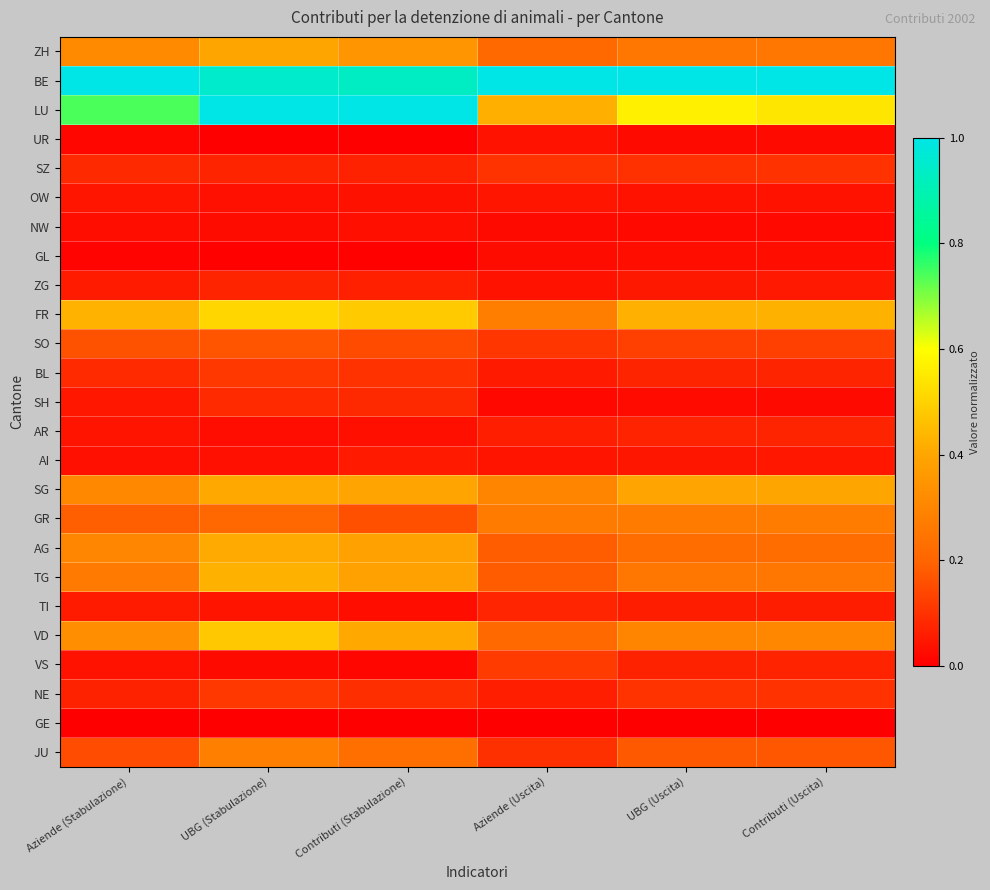

Reading right to left, transcribe all the data shown in this chart.

ZH: Contributi (Uscita)=0.3	UBG (Uscita)=0.3	Aziende (Uscita)=0.2	Contributi (Stabulazione)=0.3	UBG (Stabulazione)=0.4	Aziende (Stabulazione)=0.3
BE: Contributi (Uscita)=1.0	UBG (Uscita)=1.0	Aziende (Uscita)=1.0	Contributi (Stabulazione)=0.9	UBG (Stabulazione)=0.9	Aziende (Stabulazione)=1.0
LU: Contributi (Uscita)=0.5	UBG (Uscita)=0.6	Aziende (Uscita)=0.4	Contributi (Stabulazione)=1.0	UBG (Stabulazione)=1.0	Aziende (Stabulazione)=0.7
UR: Contributi (Uscita)=0.0	UBG (Uscita)=0.0	Aziende (Uscita)=0.0	Contributi (Stabulazione)=0.0	UBG (Stabulazione)=0.0	Aziende (Stabulazione)=0.0
SZ: Contributi (Uscita)=0.1	UBG (Uscita)=0.1	Aziende (Uscita)=0.1	Contributi (Stabulazione)=0.1	UBG (Stabulazione)=0.1	Aziende (Stabulazione)=0.1
OW: Contributi (Uscita)=0.0	UBG (Uscita)=0.0	Aziende (Uscita)=0.0	Contributi (Stabulazione)=0.0	UBG (Stabulazione)=0.0	Aziende (Stabulazione)=0.0
NW: Contributi (Uscita)=0.0	UBG (Uscita)=0.0	Aziende (Uscita)=0.0	Contributi (Stabulazione)=0.0	UBG (Stabulazione)=0.0	Aziende (Stabulazione)=0.0
GL: Contributi (Uscita)=0.0	UBG (Uscita)=0.0	Aziende (Uscita)=0.0	Contributi (Stabulazione)=0.0	UBG (Stabulazione)=0.0	Aziende (Stabulazione)=0.0
ZG: Contributi (Uscita)=0.1	UBG (Uscita)=0.1	Aziende (Uscita)=0.0	Contributi (Stabulazione)=0.1	UBG (Stabulazione)=0.1	Aziende (Stabulazione)=0.1
FR: Contributi (Uscita)=0.4	UBG (Uscita)=0.4	Aziende (Uscita)=0.3	Contributi (Stabulazione)=0.5	UBG (Stabulazione)=0.5	Aziende (Stabulazione)=0.4
SO: Contributi (Uscita)=0.1	UBG (Uscita)=0.1	Aziende (Uscita)=0.1	Contributi (Stabulazione)=0.1	UBG (Stabulazione)=0.2	Aziende (Stabulazione)=0.2
BL: Contributi (Uscita)=0.1	UBG (Uscita)=0.1	Aziende (Uscita)=0.1	Contributi (Stabulazione)=0.1	UBG (Stabulazione)=0.1	Aziende (Stabulazione)=0.1
SH: Contributi (Uscita)=0.0	UBG (Uscita)=0.0	Aziende (Uscita)=0.0	Contributi (Stabulazione)=0.1	UBG (Stabulazione)=0.1	Aziende (Stabulazione)=0.0
AR: Contributi (Uscita)=0.1	UBG (Uscita)=0.1	Aziende (Uscita)=0.1	Contributi (Stabulazione)=0.0	UBG (Stabulazione)=0.0	Aziende (Stabulazione)=0.0
AI: Contributi (Uscita)=0.0	UBG (Uscita)=0.0	Aziende (Uscita)=0.0	Contributi (Stabulazione)=0.1	UBG (Stabulazione)=0.0	Aziende (Stabulazione)=0.0
SG: Contributi (Uscita)=0.4	UBG (Uscita)=0.4	Aziende (Uscita)=0.3	Contributi (Stabulazione)=0.4	UBG (Stabulazione)=0.4	Aziende (Stabulazione)=0.3
GR: Contributi (Uscita)=0.3	UBG (Uscita)=0.3	Aziende (Uscita)=0.3	Contributi (Stabulazione)=0.2	UBG (Stabulazione)=0.2	Aziende (Stabulazione)=0.2
AG: Contributi (Uscita)=0.2	UBG (Uscita)=0.2	Aziende (Uscita)=0.2	Contributi (Stabulazione)=0.4	UBG (Stabulazione)=0.4	Aziende (Stabulazione)=0.3
TG: Contributi (Uscita)=0.3	UBG (Uscita)=0.3	Aziende (Uscita)=0.2	Contributi (Stabulazione)=0.4	UBG (Stabulazione)=0.4	Aziende (Stabulazione)=0.3
TI: Contributi (Uscita)=0.1	UBG (Uscita)=0.1	Aziende (Uscita)=0.1	Contributi (Stabulazione)=0.0	UBG (Stabulazione)=0.0	Aziende (Stabulazione)=0.1
VD: Contributi (Uscita)=0.3	UBG (Uscita)=0.3	Aziende (Uscita)=0.2	Contributi (Stabulazione)=0.4	UBG (Stabulazione)=0.5	Aziende (Stabulazione)=0.3
VS: Contributi (Uscita)=0.1	UBG (Uscita)=0.1	Aziende (Uscita)=0.1	Contributi (Stabulazione)=0.0	UBG (Stabulazione)=0.0	Aziende (Stabulazione)=0.0
NE: Contributi (Uscita)=0.1	UBG (Uscita)=0.1	Aziende (Uscita)=0.1	Contributi (Stabulazione)=0.1	UBG (Stabulazione)=0.1	Aziende (Stabulazione)=0.1
GE: Contributi (Uscita)=0.0	UBG (Uscita)=0.0	Aziende (Uscita)=0.0	Contributi (Stabulazione)=0.0	UBG (Stabulazione)=0.0	Aziende (Stabulazione)=0.0
JU: Contributi (Uscita)=0.2	UBG (Uscita)=0.2	Aziende (Uscita)=0.1	Contributi (Stabulazione)=0.2	UBG (Stabulazione)=0.3	Aziende (Stabulazione)=0.2